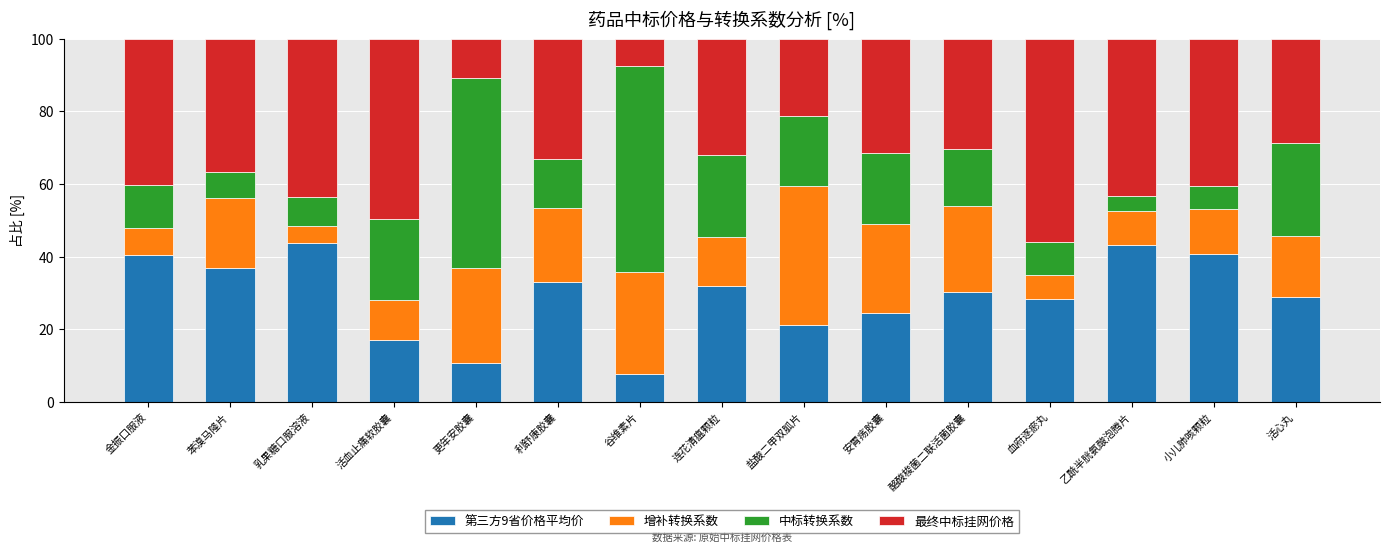

Are the bars horizontal?

No